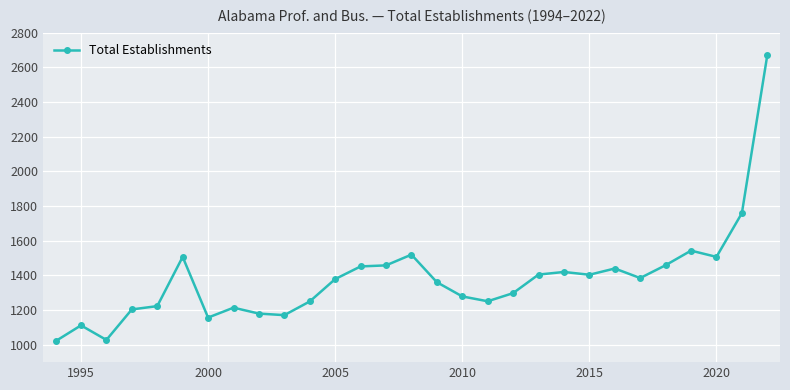

What is the minimum value shown in the chart?

1021